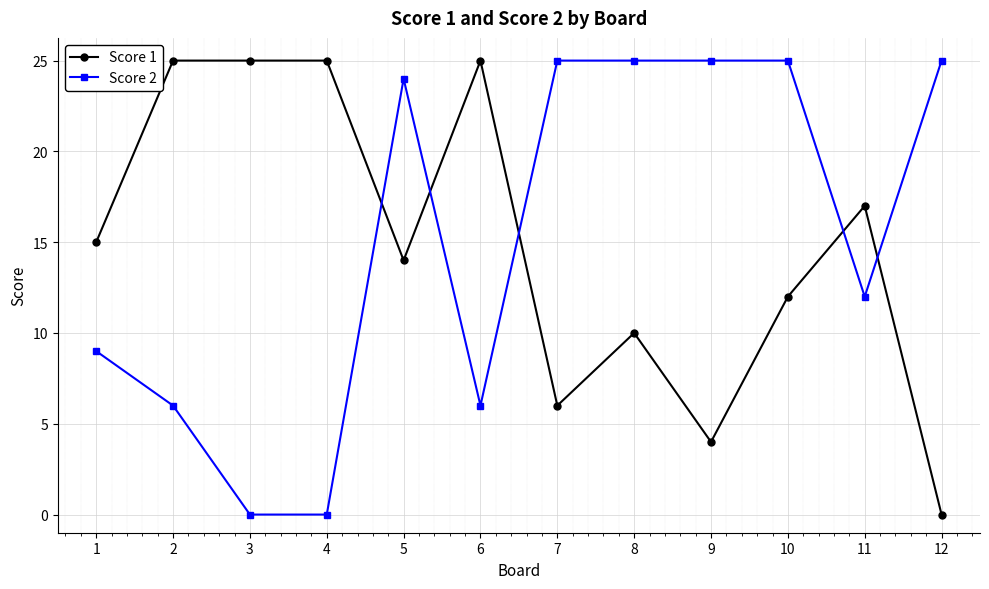

Which series changed the most between 2 and 3?

Score 2